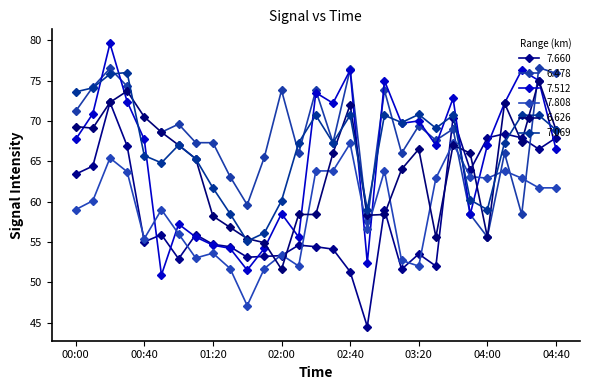

At which label is 7.808 closest to 57?

02:50